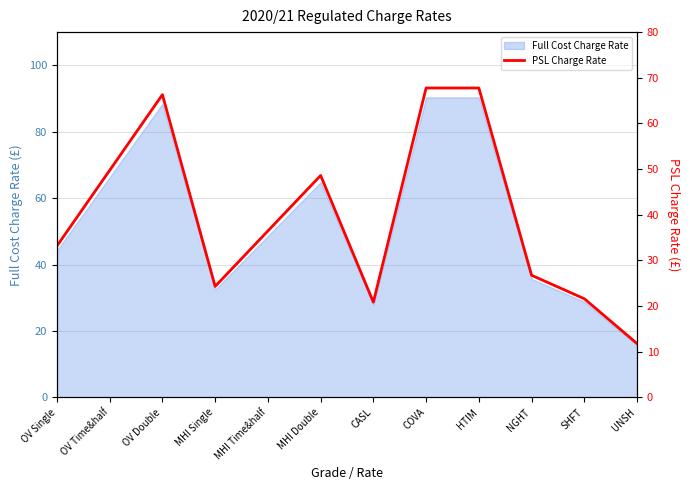

Approximately how many times larger is the value at OV Double compared to NGHT?

2.5